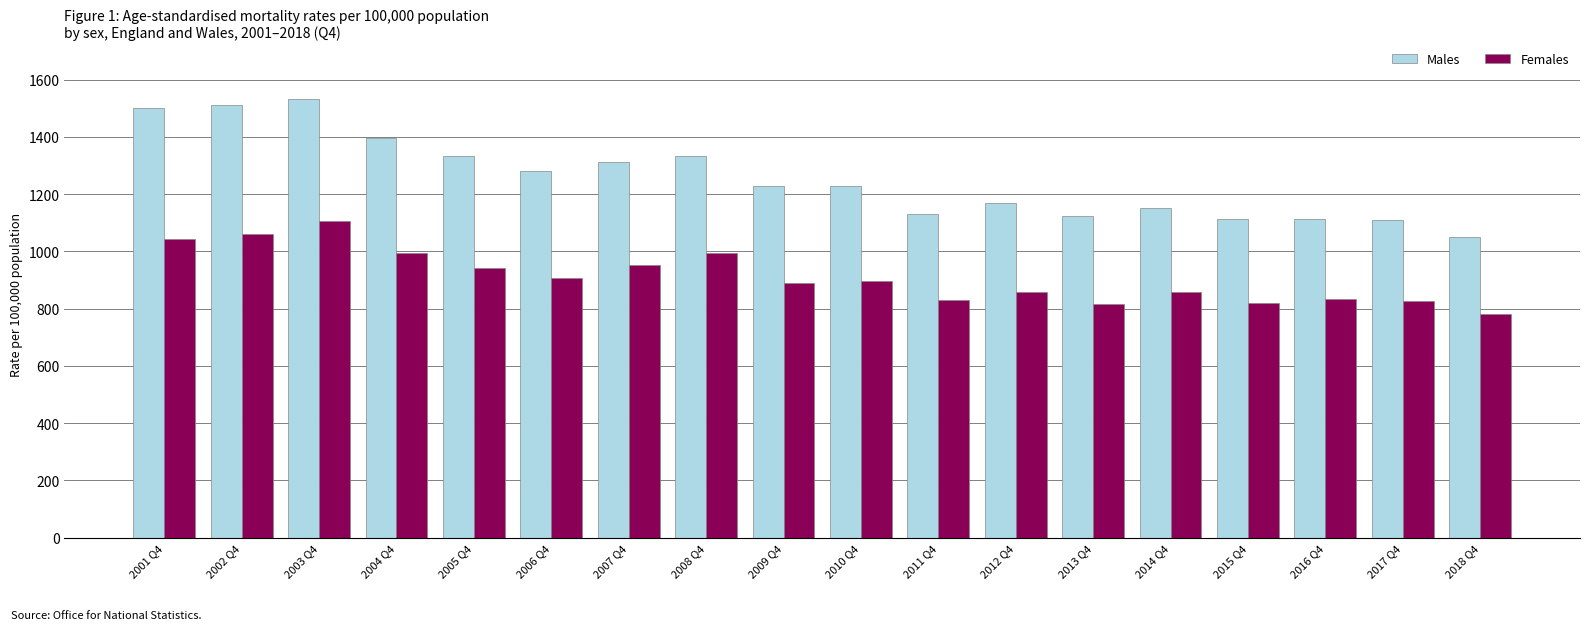

List the series in order of their overall mean, lowest first.

Females, Males